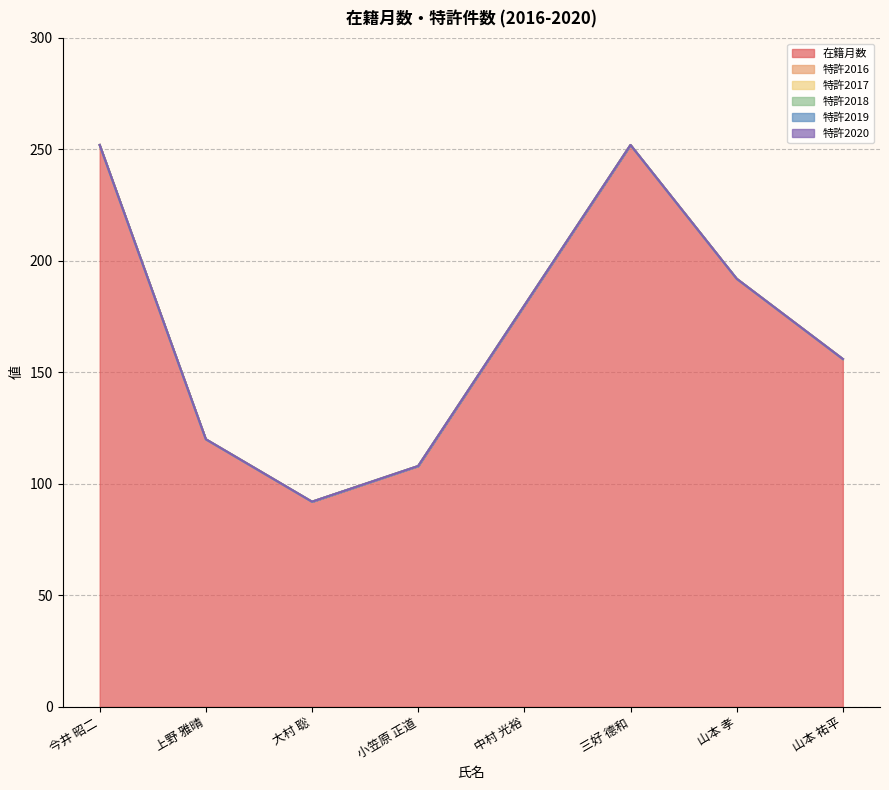

What are all the series names shown in the legend?

在籍月数, 特許2016, 特許2017, 特許2018, 特許2019, 特許2020